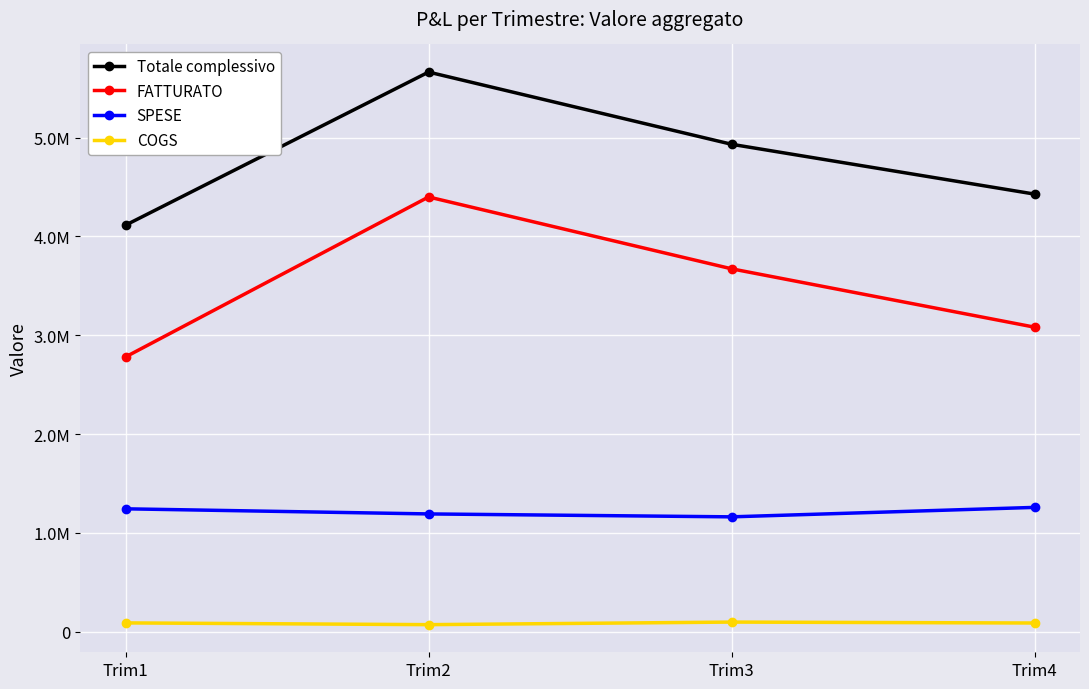

What are all the series names shown in the legend?

Totale complessivo, FATTURATO, SPESE, COGS